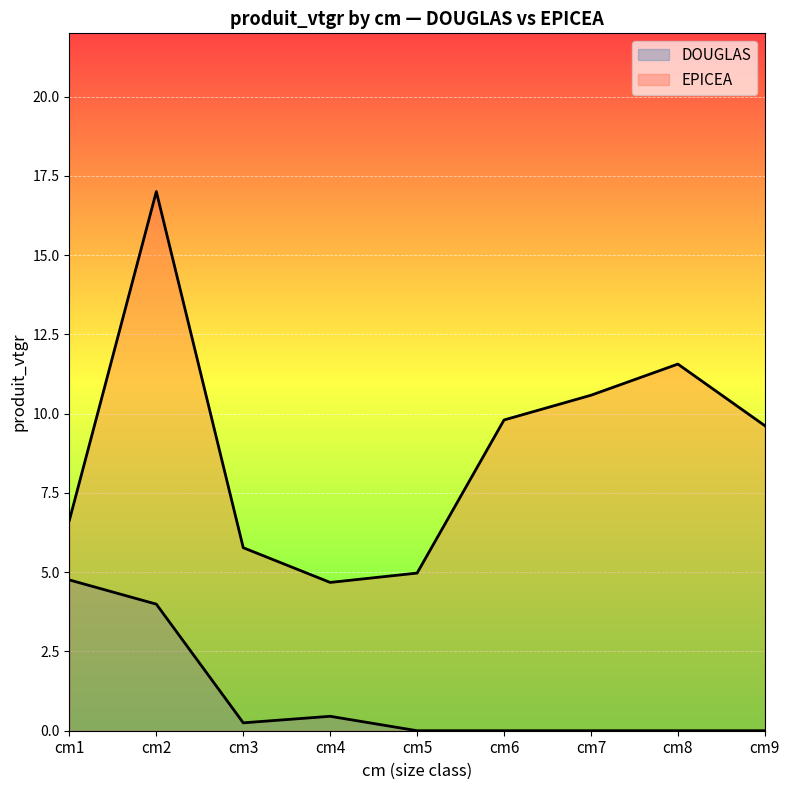

What value does the data have at cm2?

17.0